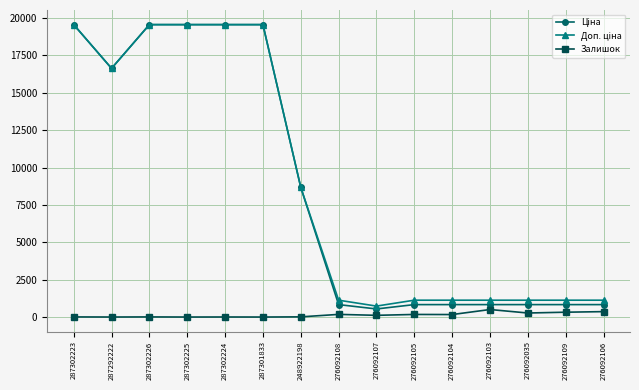

What is the highest value of the Залишок series?

502.0